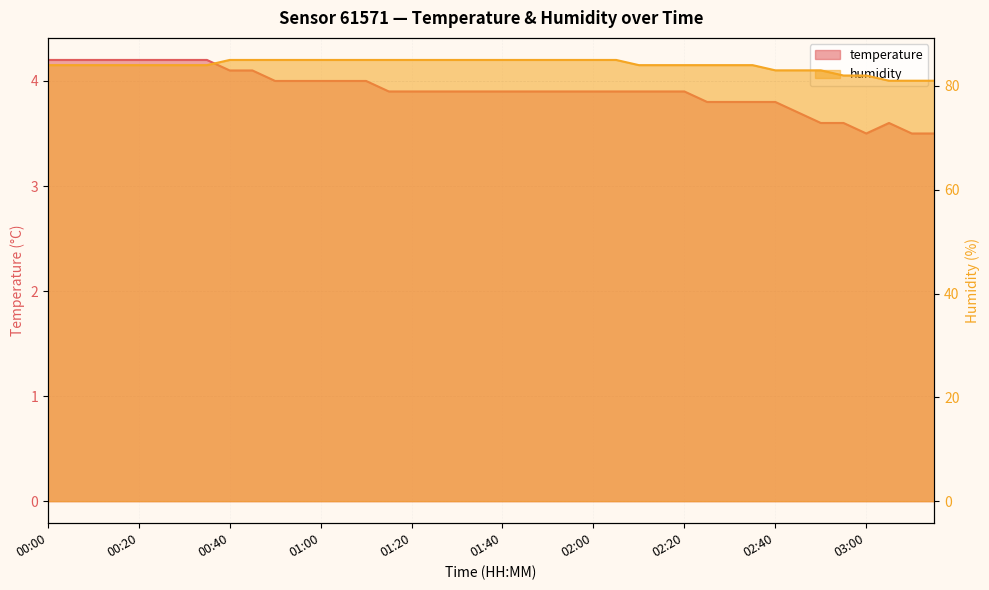

Where is the first local maximum for temperature?

03:05